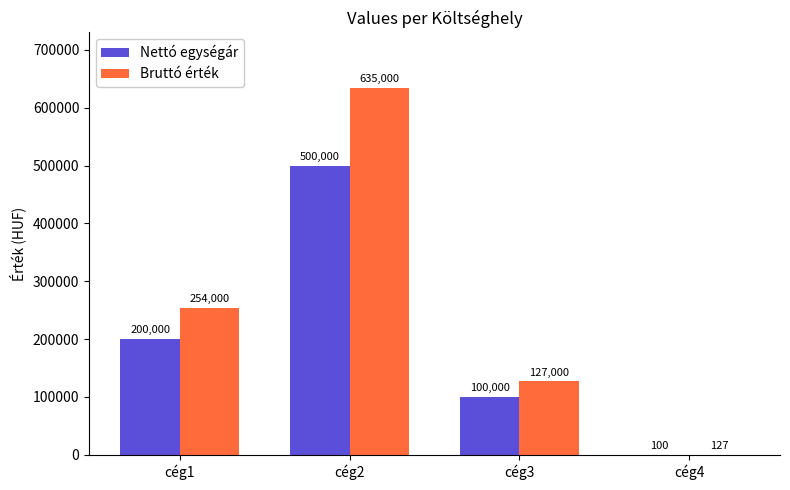

What is the difference between the Bruttó érték values at cég1 and cég4?

253873